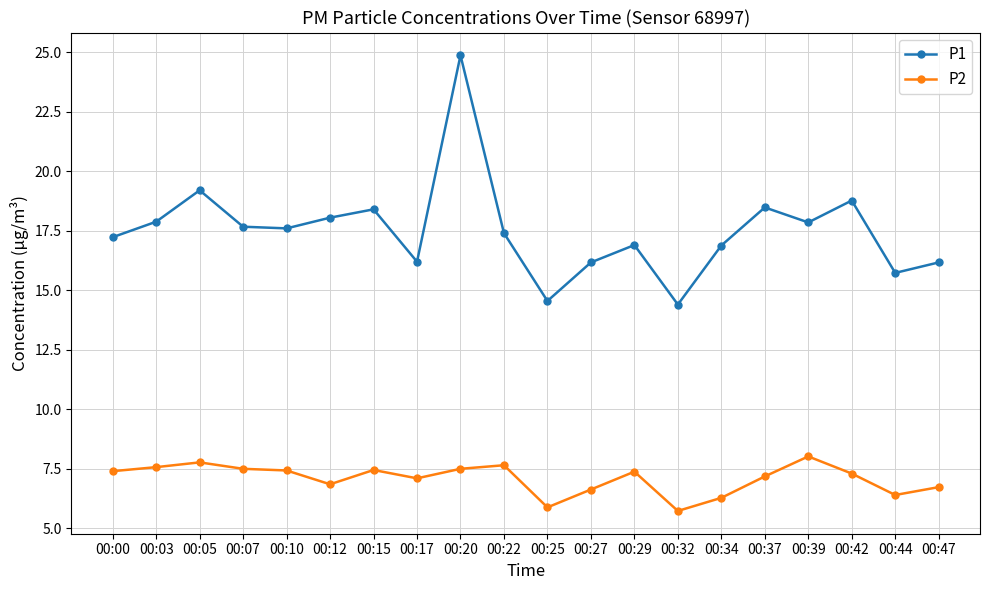

What is the difference between the maximum and minimum values in the P2 series?

2.3